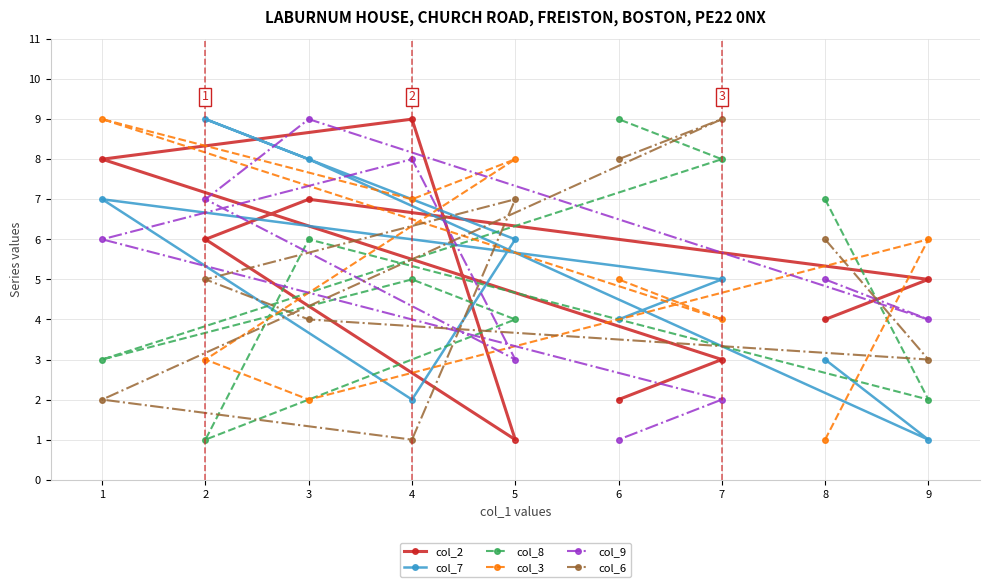

True or false: col_9 has a value of 11 at 2.

False